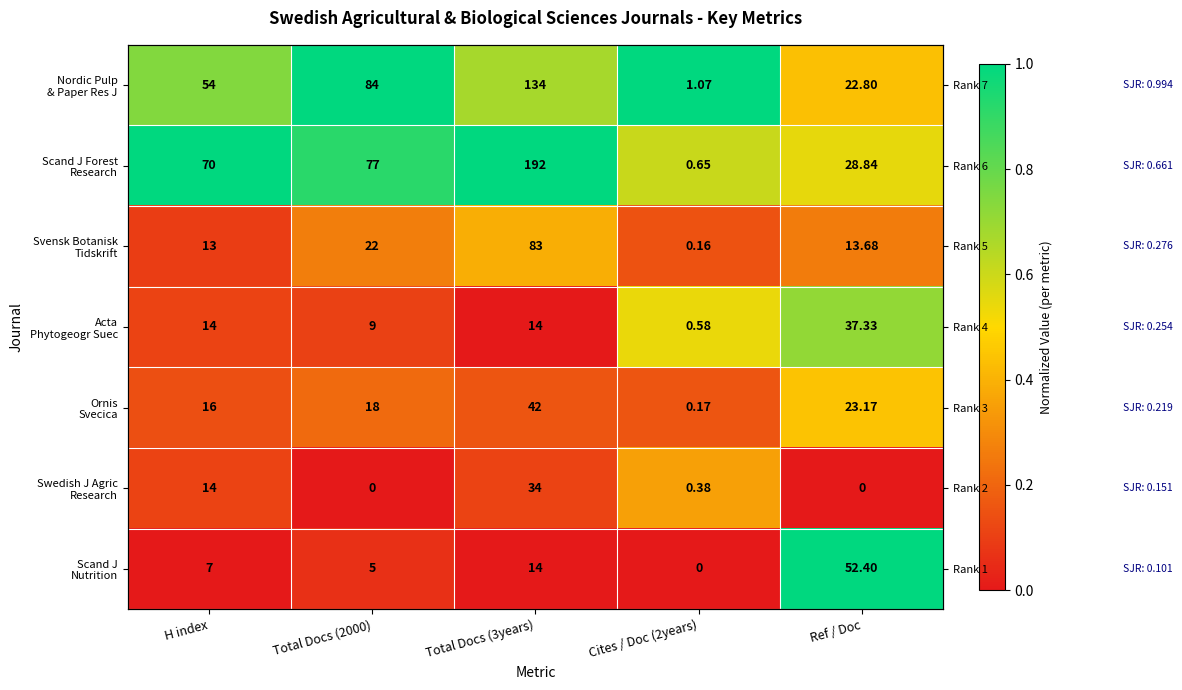

Which label corresponds to the smallest value in the chart?

Total Docs (3years)